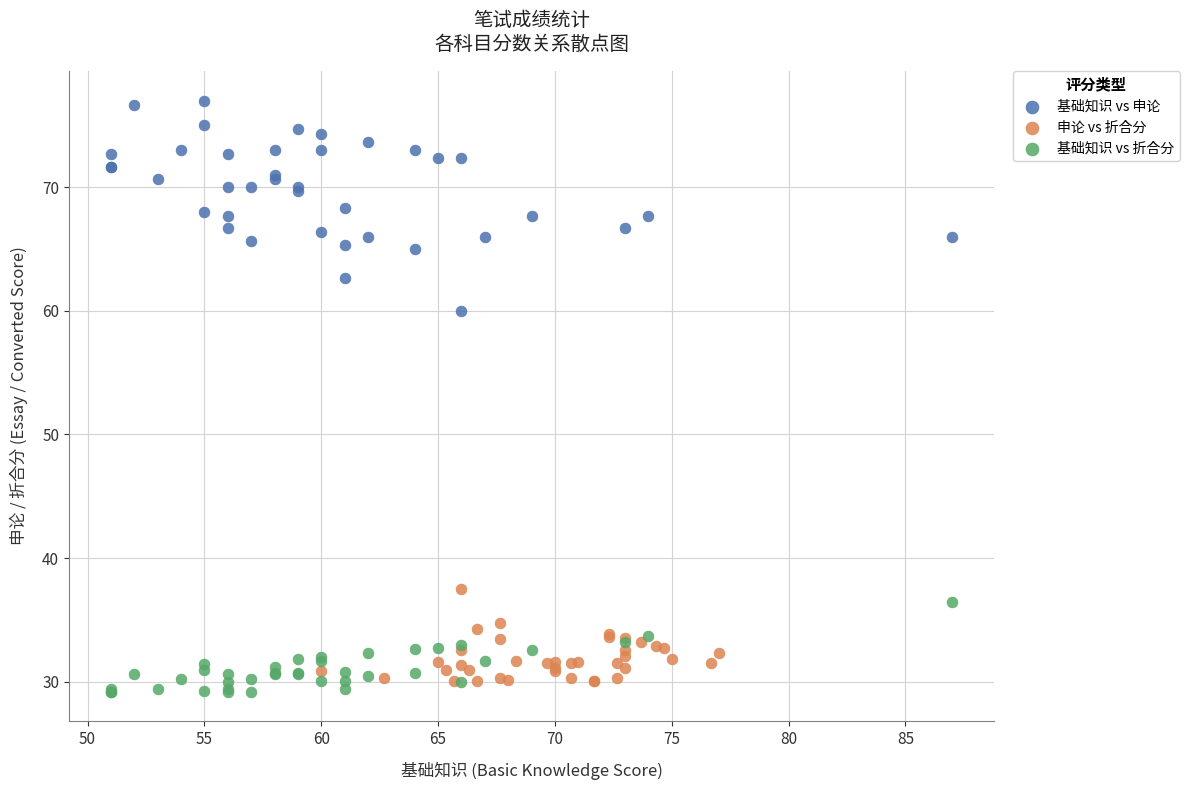

Which series has the largest Y range (max minus min)?

基础知识 vs 申论